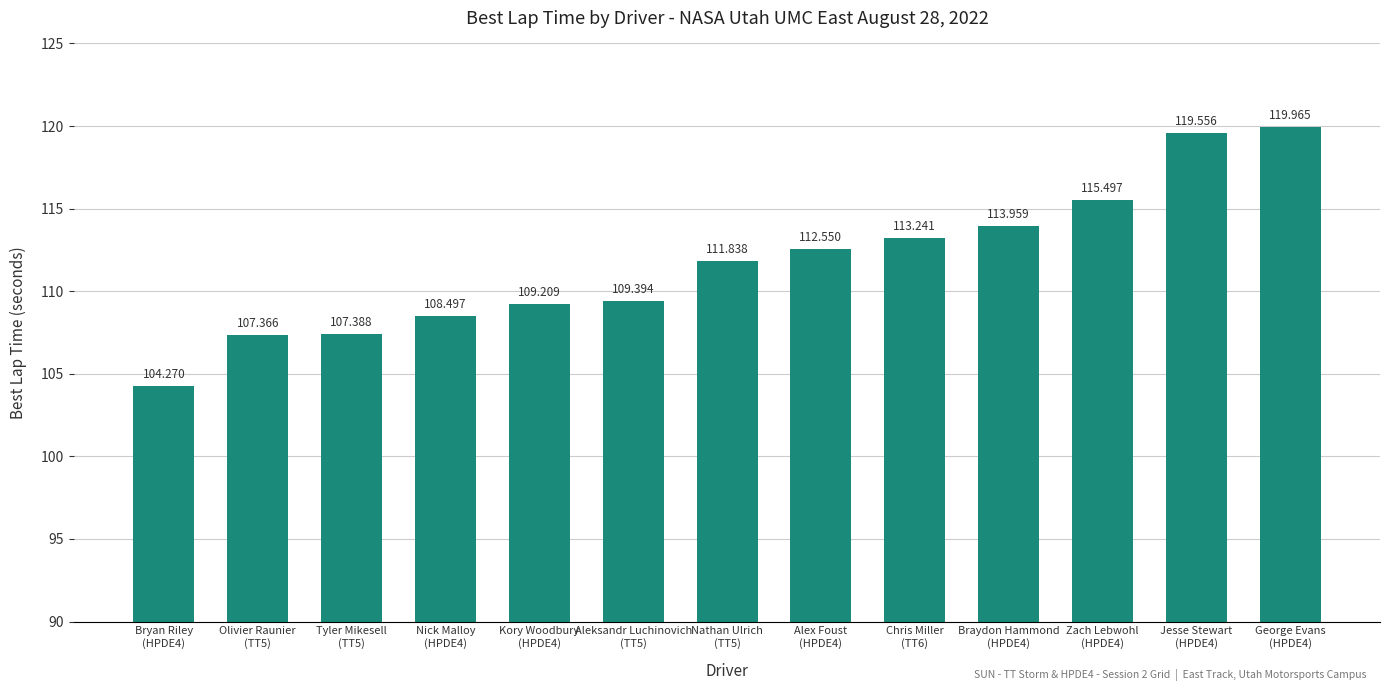

What is the difference between the maximum and minimum values?

15.7